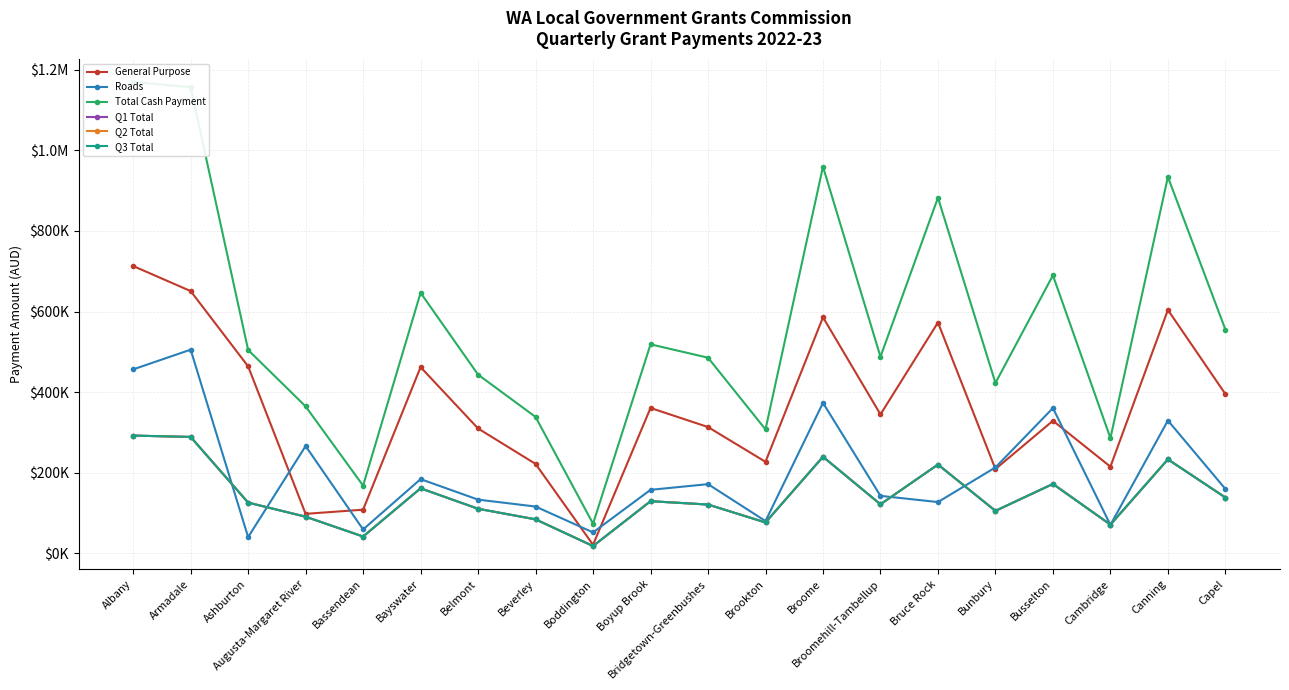

How many lines are shown in the chart?

6